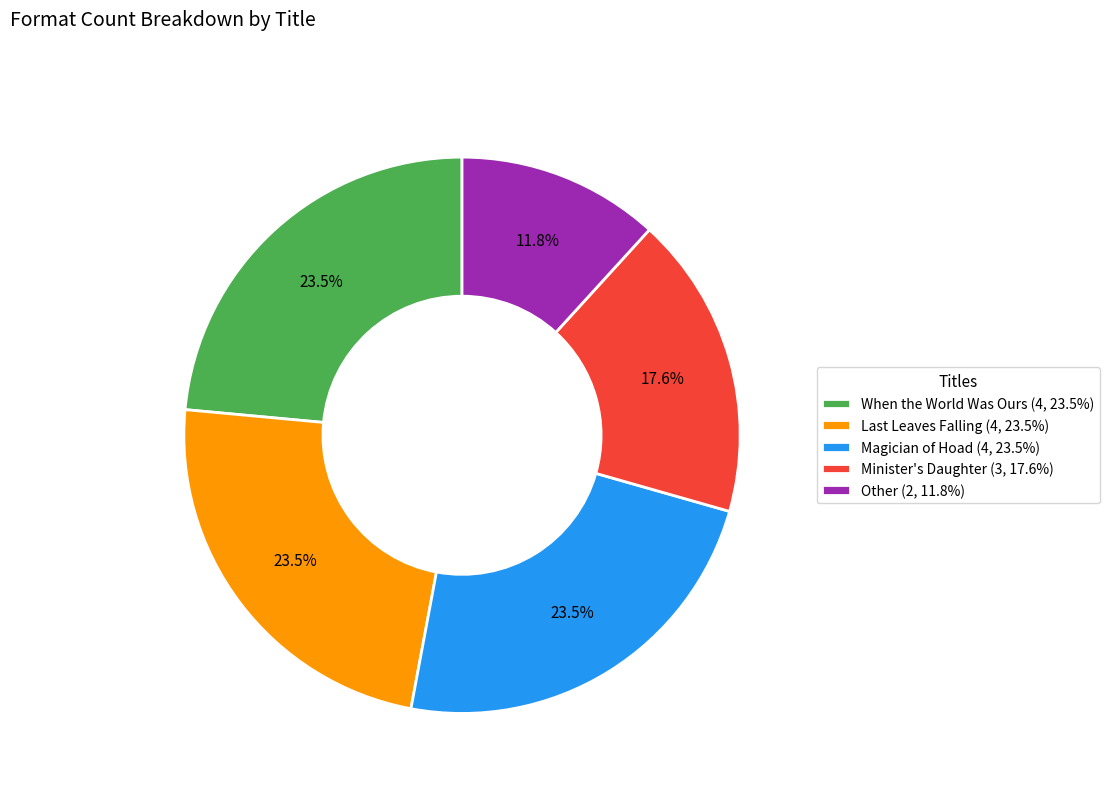

What is the ratio of the value at When the World Was Ours (4, 23.5%) to the value at Magician of Hoad (4, 23.5%)?

1.0